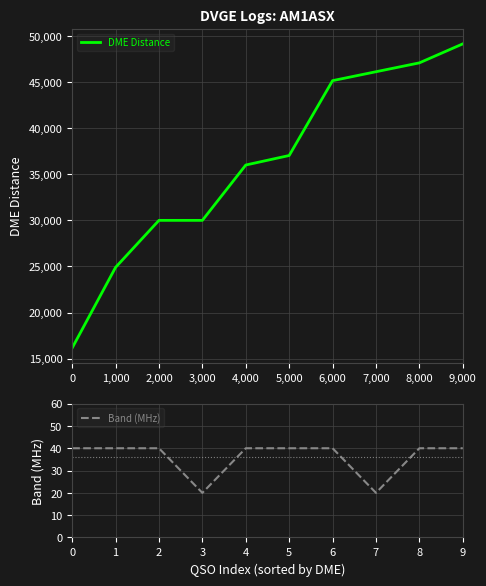

How many values in the Band (MHz) series are below 40?

2